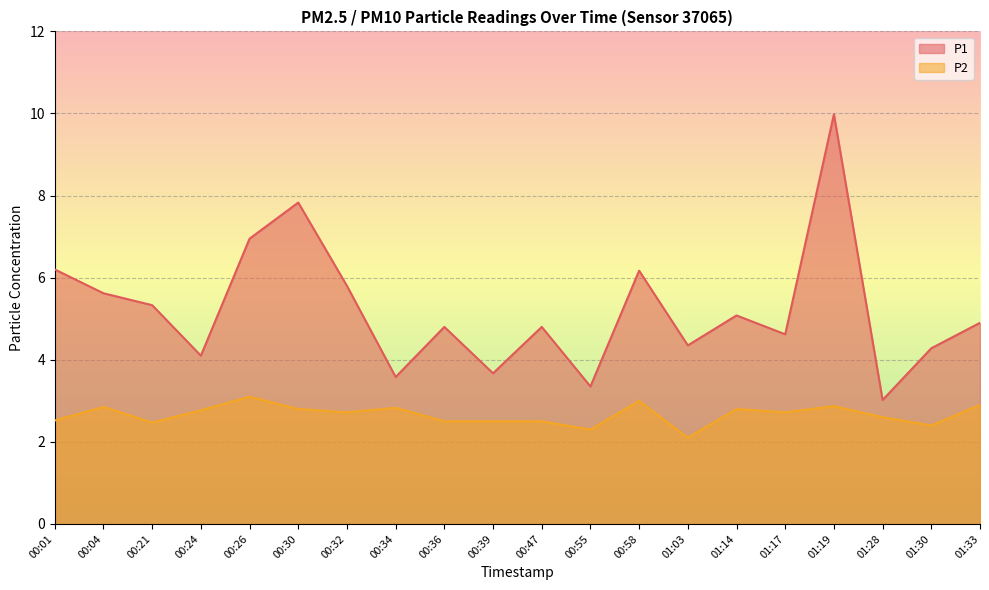

What is the label of the 17th point from the right?

00:24